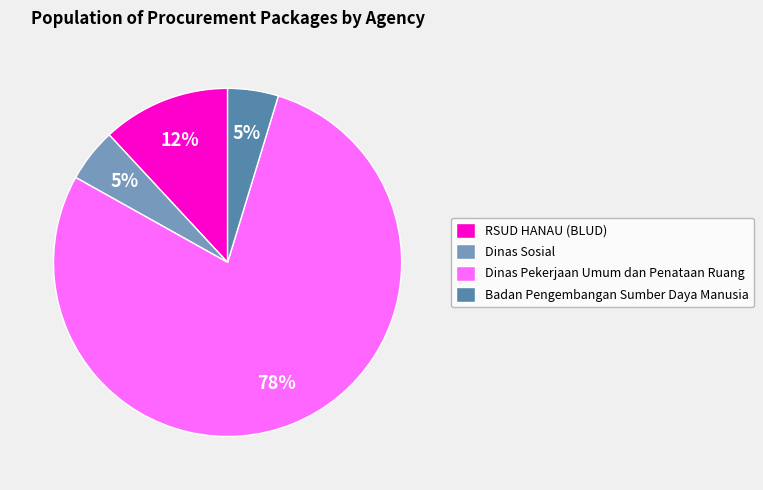

Is there any slice that represents more than half of the pie?

Yes